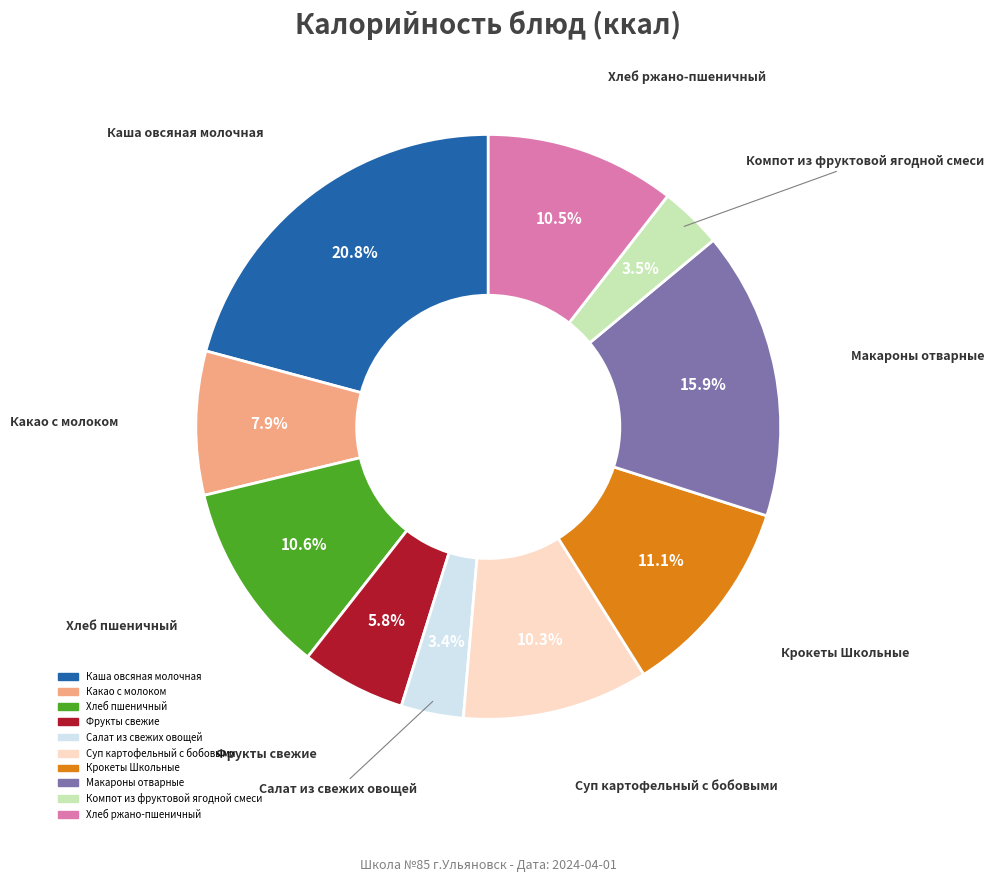

Is it true that Хлеб пшеничный is 11% of the pie?

True